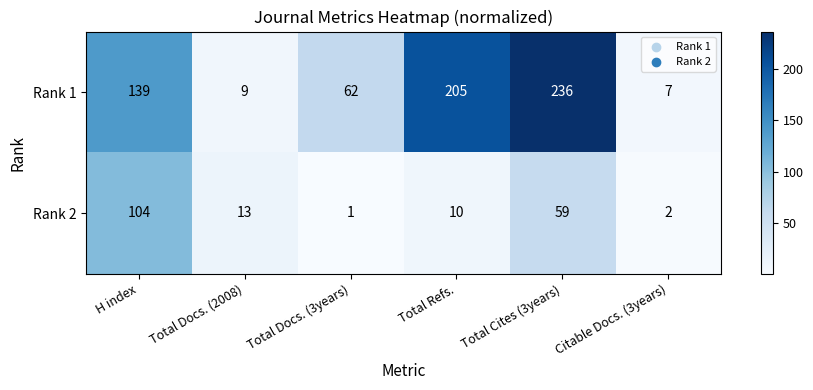

Reading left to right, transcribe all the data shown in this chart.

Rank 1: H index=139	Total Docs. (2008)=9	Total Docs. (3years)=62	Total Refs.=205	Total Cites (3years)=236	Citable Docs. (3years)=7
Rank 2: H index=104	Total Docs. (2008)=13	Total Docs. (3years)=1	Total Refs.=10	Total Cites (3years)=59	Citable Docs. (3years)=2